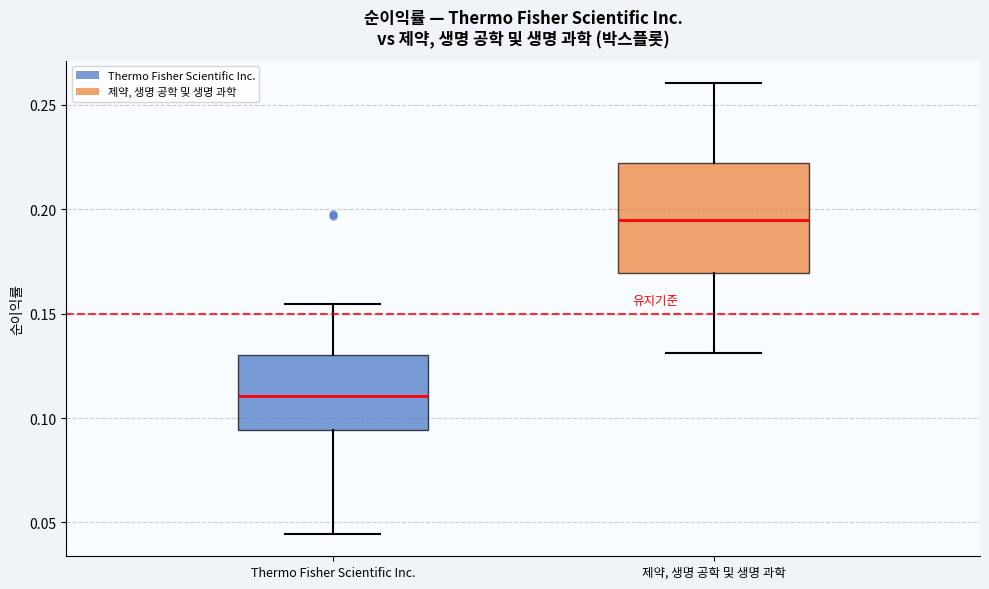

Reading left to right, read every box against the y-axis: the position of its median line, the range the box covers, and the ends of its whiskers. The values are not printed on the chart, so give them approximately, as read against the axis.

Thermo Fisher Scientific Inc.: median 0.110, box 0.095 to 0.130, whiskers 0.045 to 0.155
제약, 생명 공학 및 생명 과학: median 0.195, box 0.170 to 0.220, whiskers 0.130 to 0.260